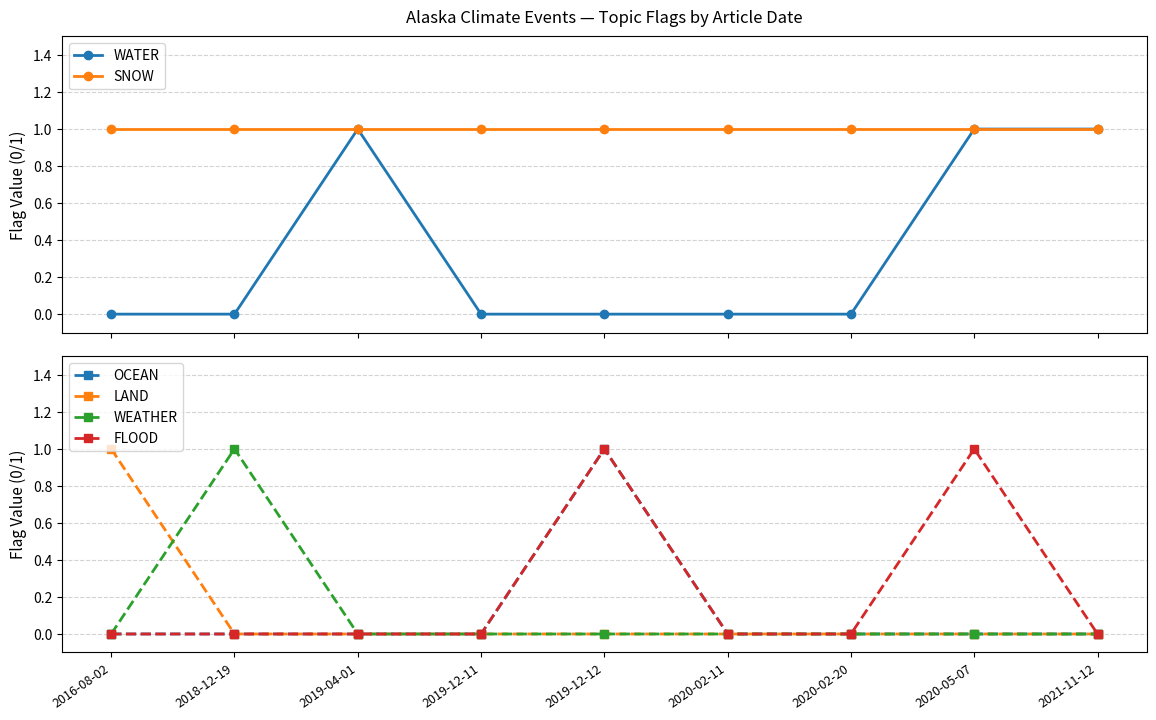

The OCEAN series shows -1 at 2020-02-11. True or false?

False